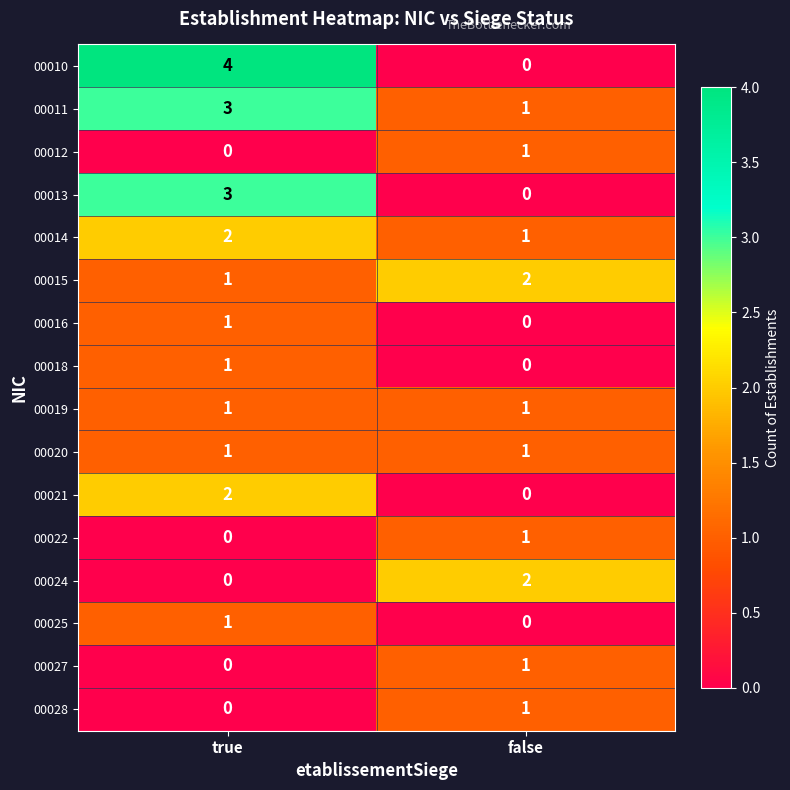

Is it true that 00013 equals 0 at false?

True